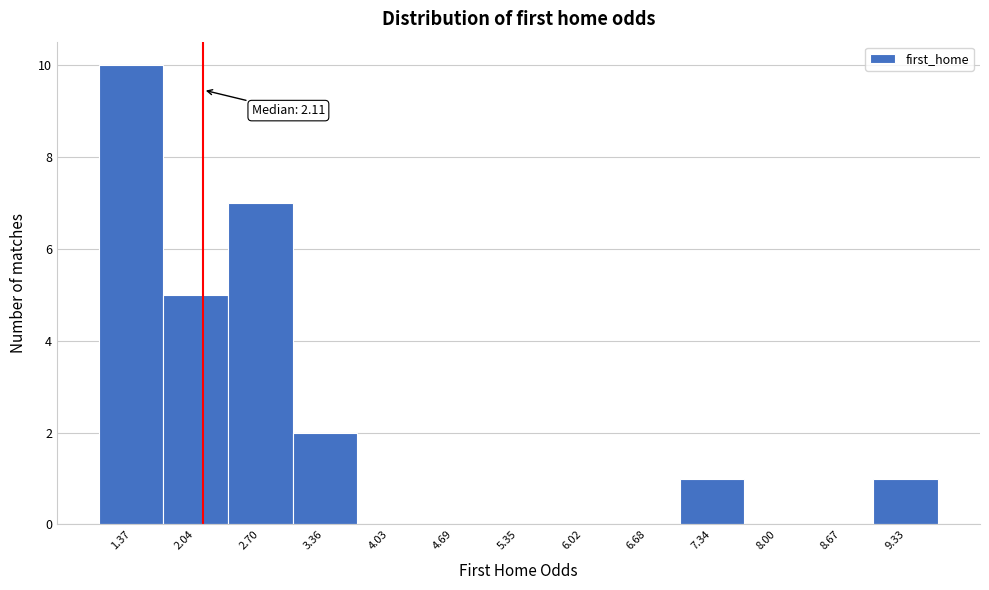

Which range on the x-axis has the tallest bar?

1.0 to 1.7